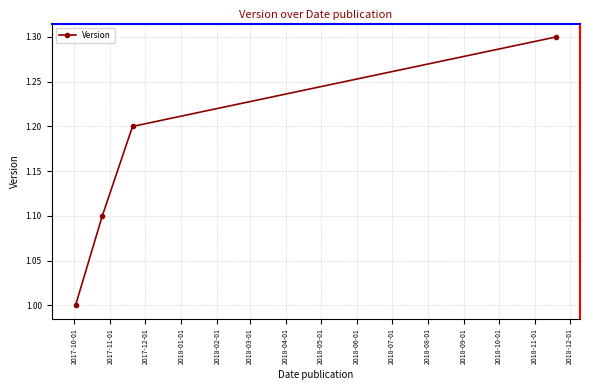

How many lines are shown in the chart?

1